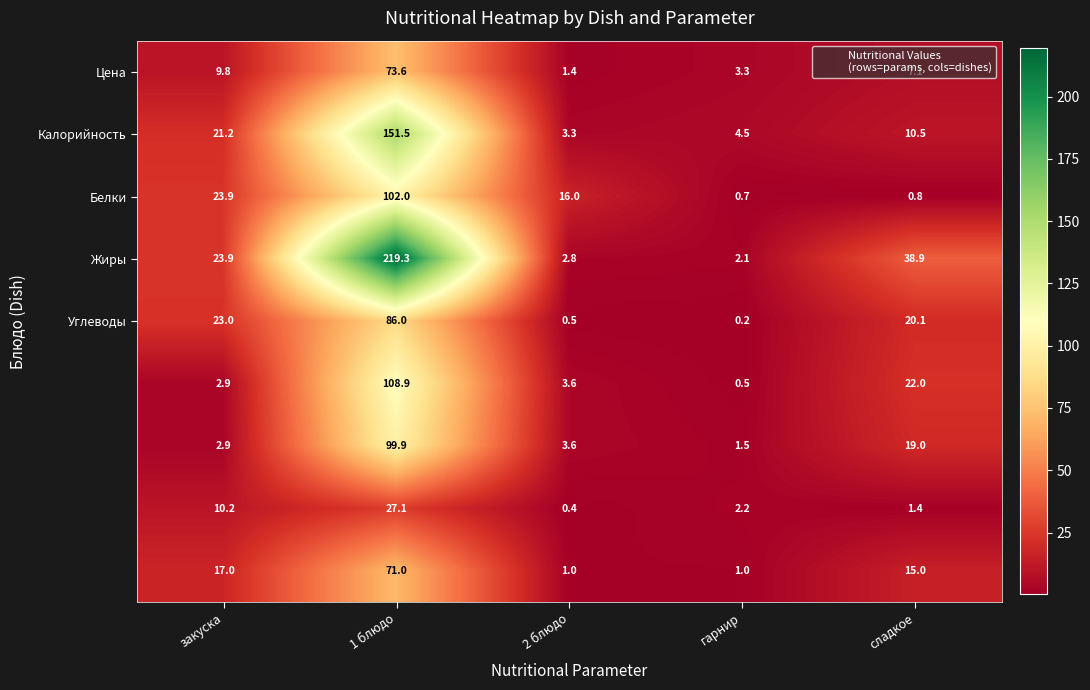

What is the spread (max minus min) of values at сладкое?

38.1